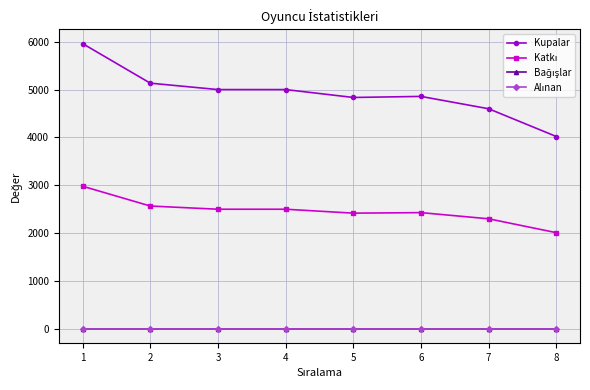

True or false: Kupalar and Katkı cross at least once.

False